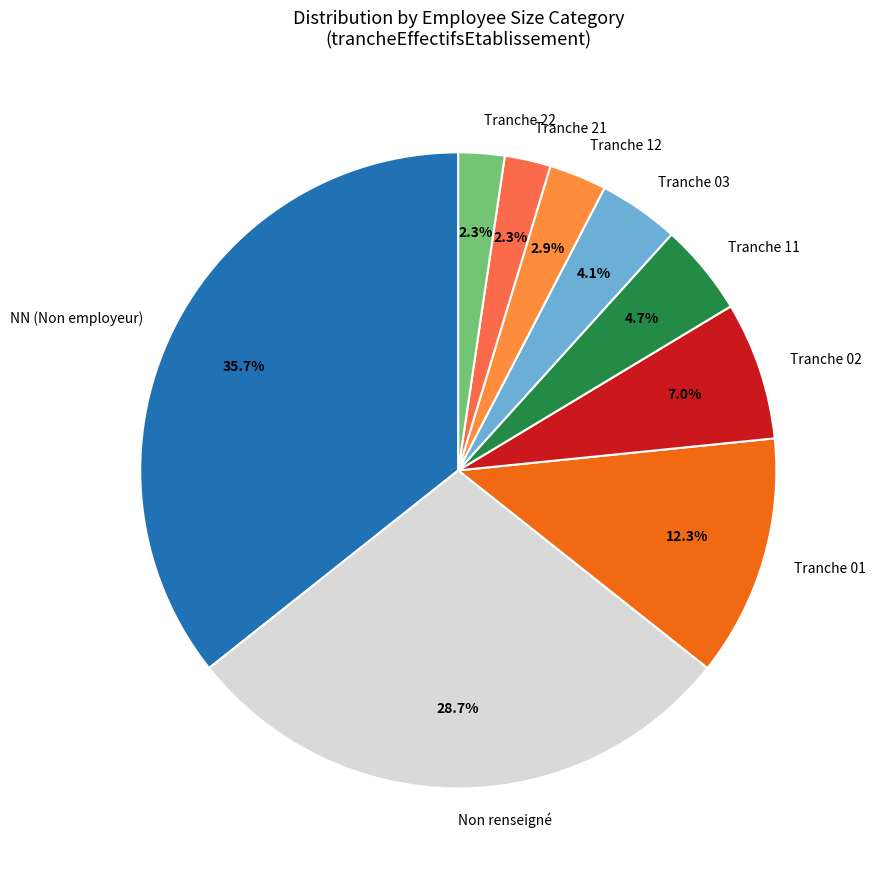

Which category has the biggest portion of the pie?

NN (Non employeur)